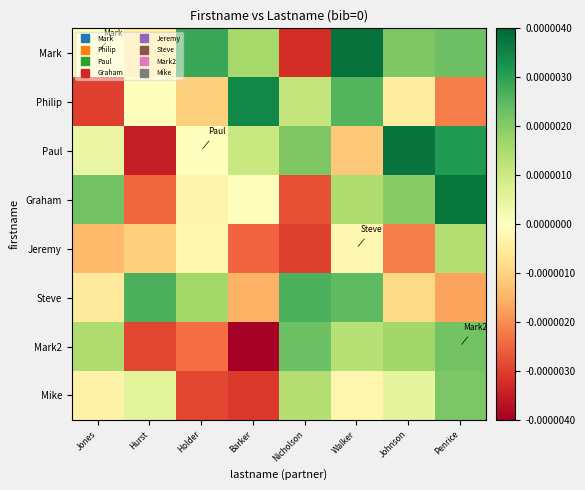

List the series in order of their peak value, lowest first.

Jeremy, Mike, Mark2, Steve, Philip, Graham, Paul, Mark